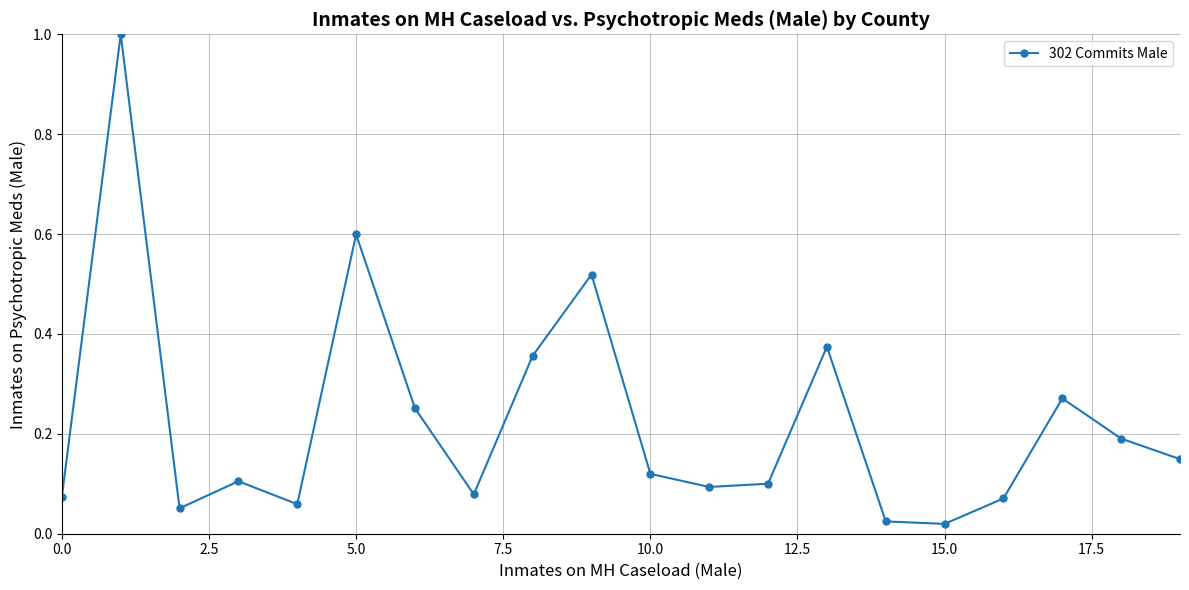

What is the maximum value shown in the chart?

1.0